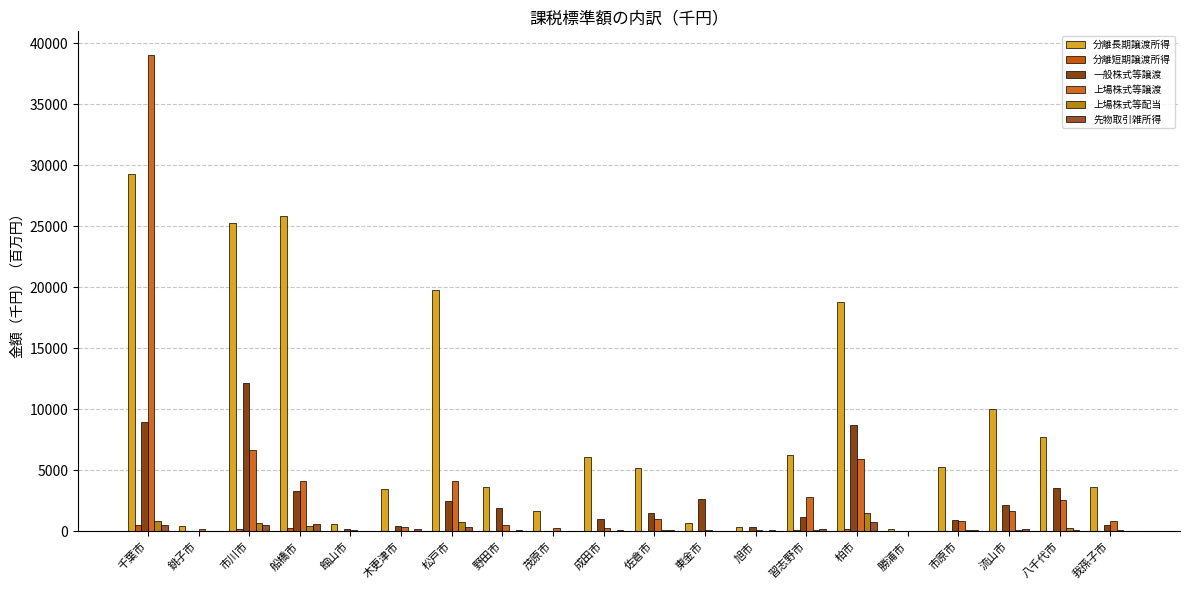

What is the maximum value for 分離短期譲渡所得?

506.1